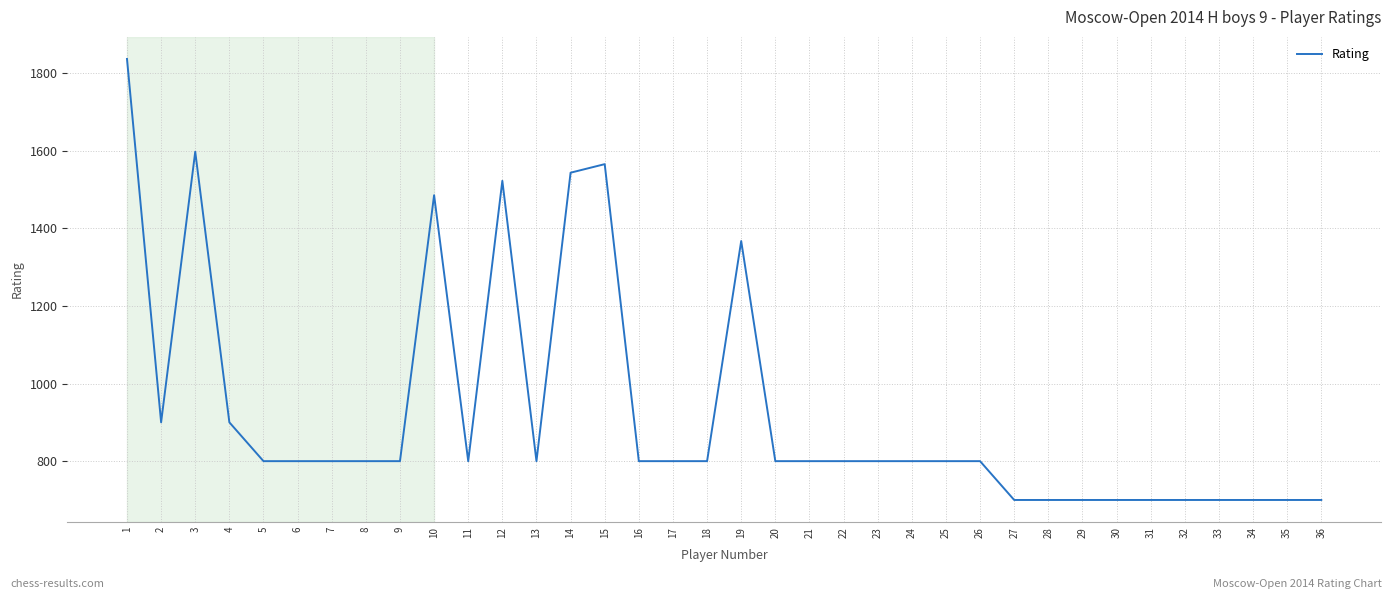

The chart shows a value of 1259 at 29. True or false?

False